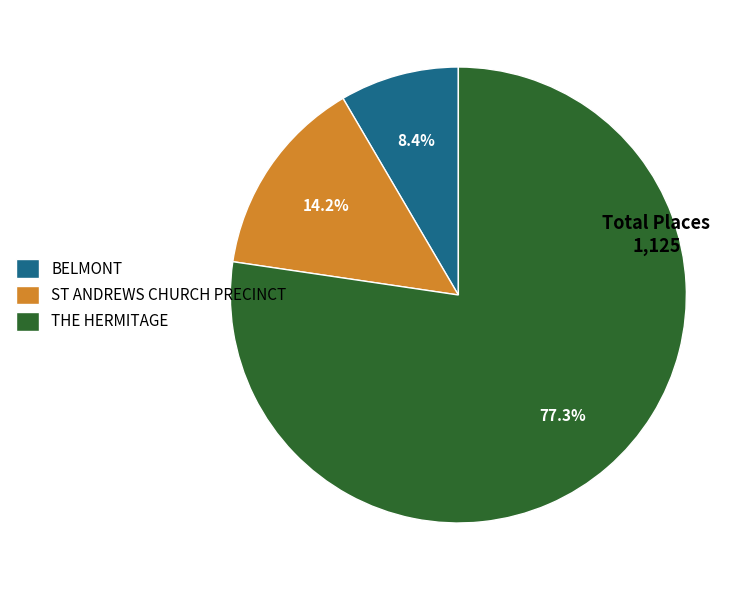

Rank the categories by value from highest to lowest.

THE HERMITAGE, ST ANDREWS CHURCH PRECINCT, BELMONT